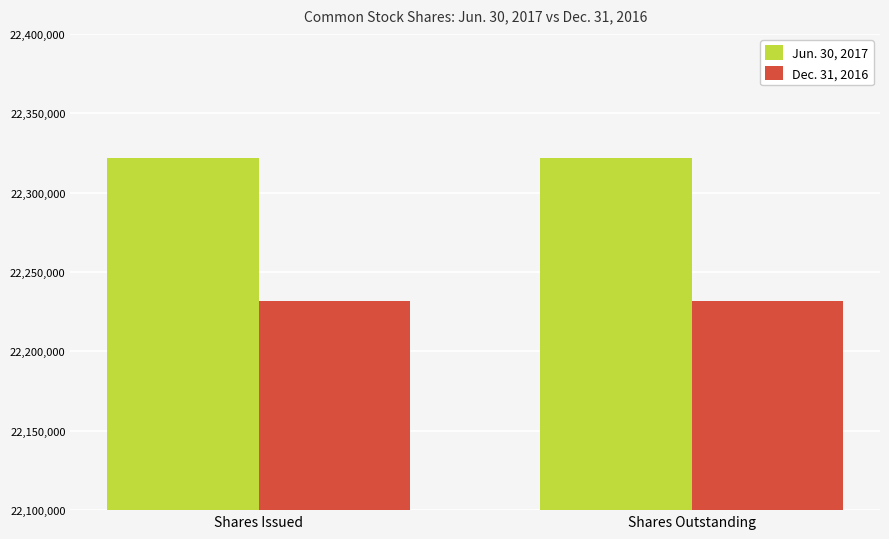

What is the label of the 1st bar from the right?

Shares Outstanding